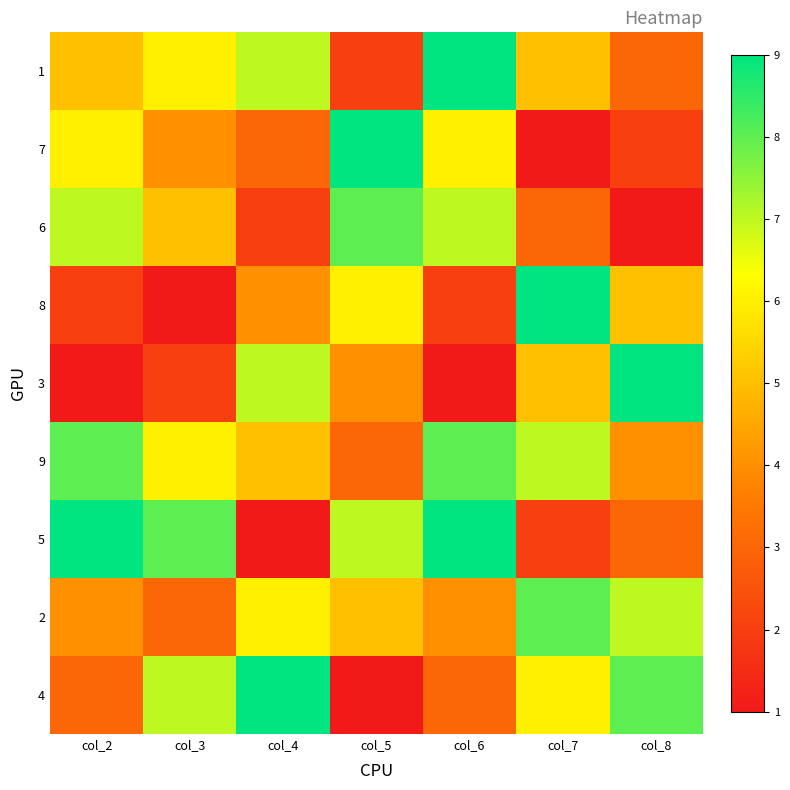

Which series has the largest total across all categories?

9